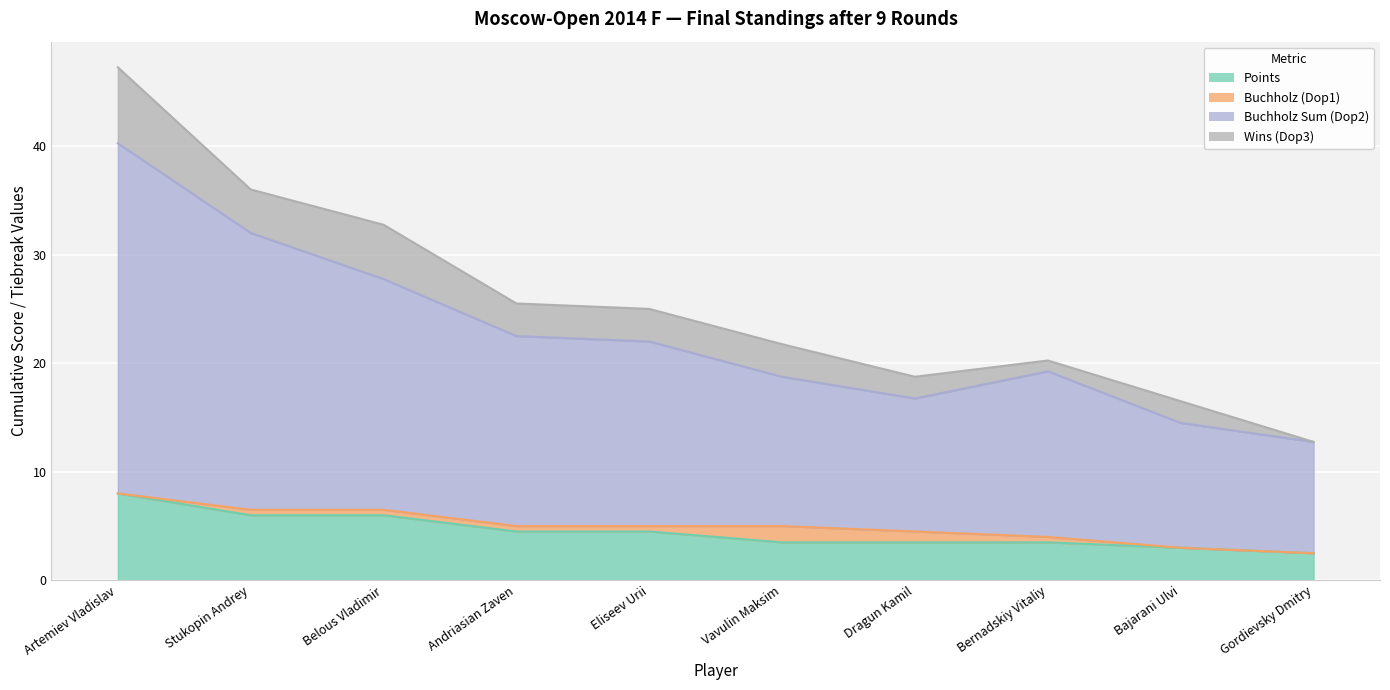

Between Stukopin Andrey and Belous Vladimir, which is larger?

Stukopin Andrey